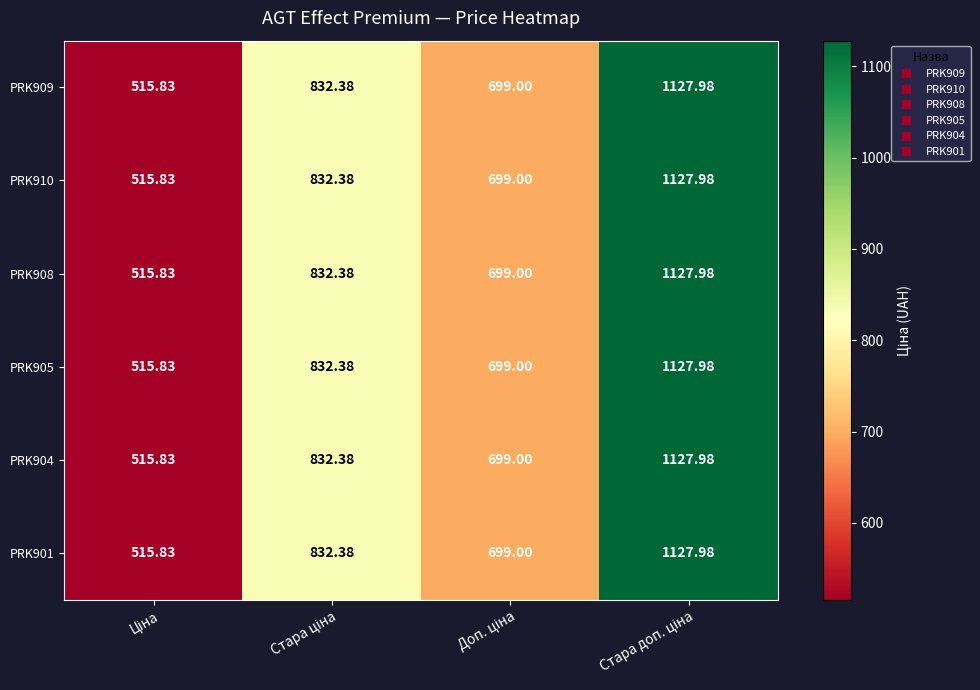

How many data points in PRK901 are less than 832?

2